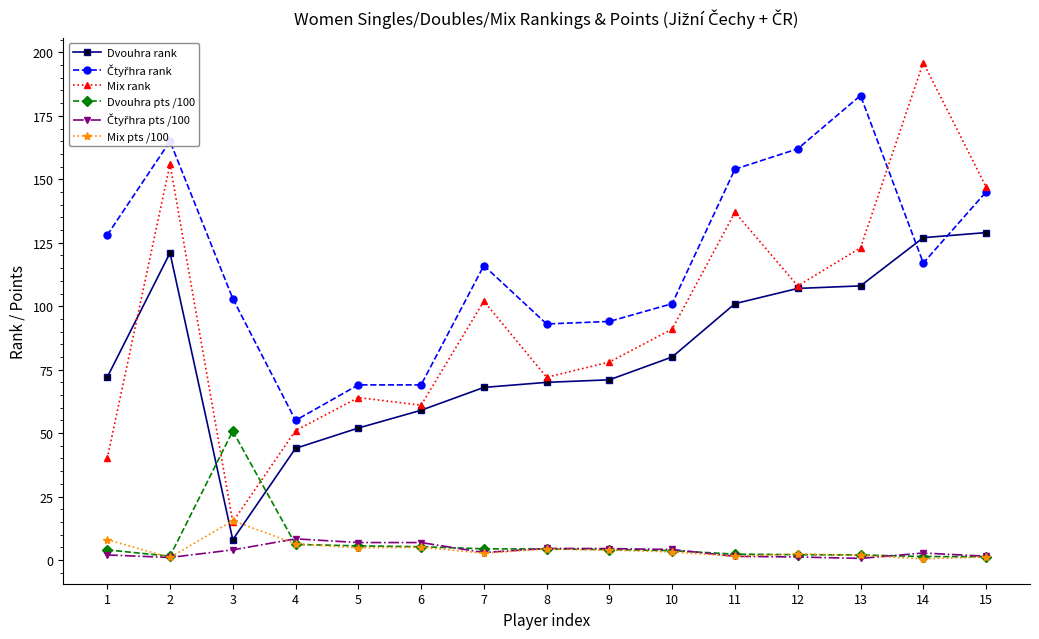

Is it true that Dvouhra rank equals 80.0 at 10?

True